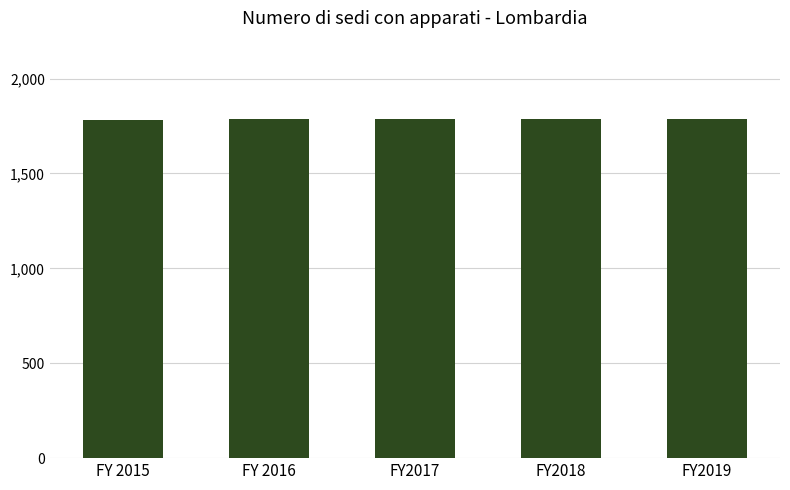

The value at FY 2015 is 2839. True or false?

False